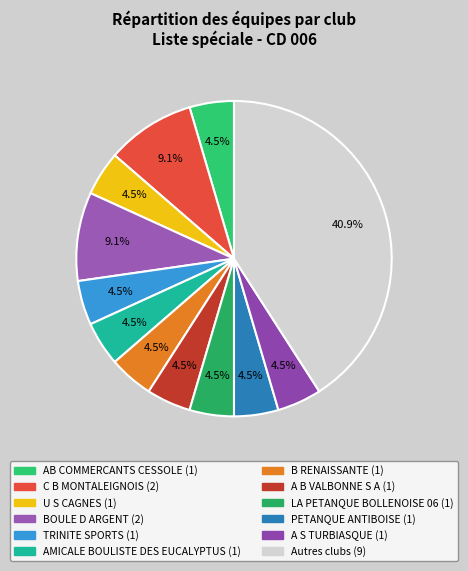

Which slice is the smallest?

AB COMMERCANTS CESSOLE